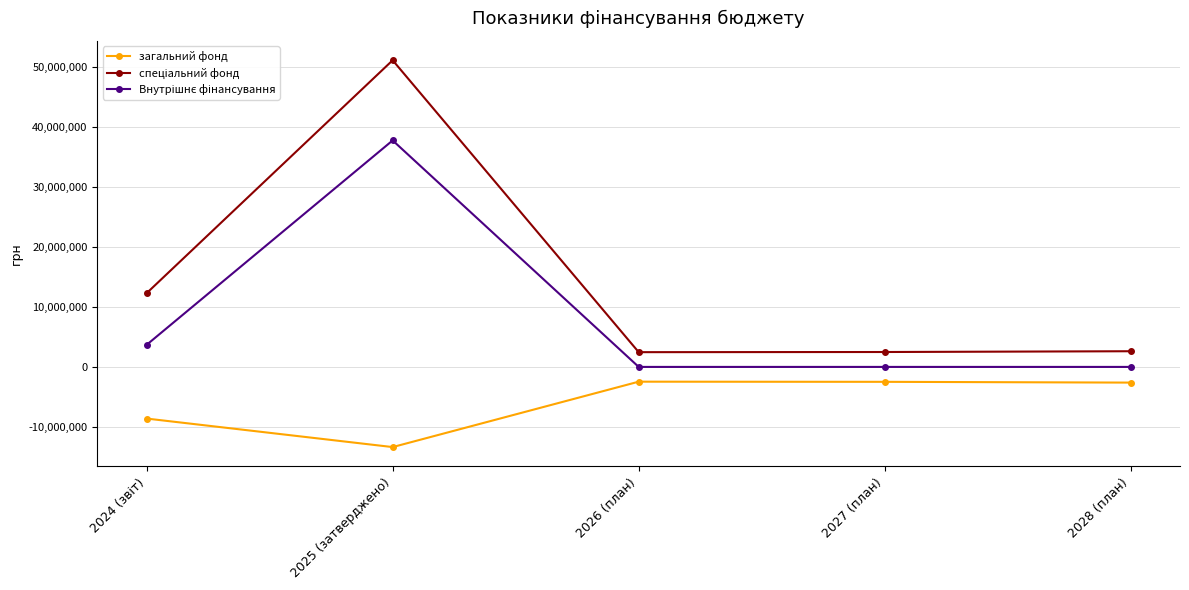

The value of загальний фонд at 2028 (план) is -2613792. True or false?

True